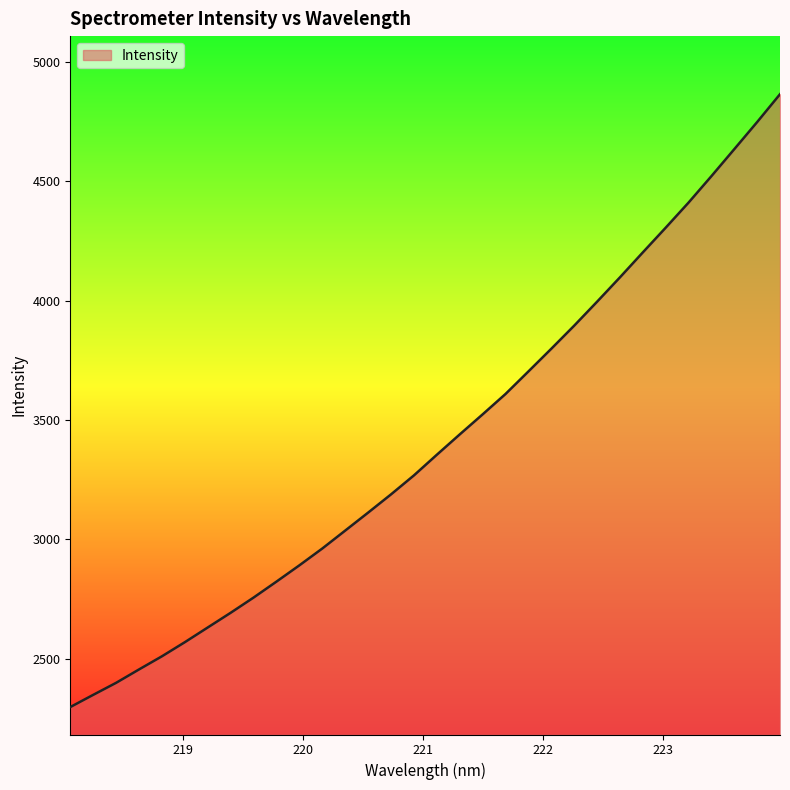

Count the number of data series in this chart.

1